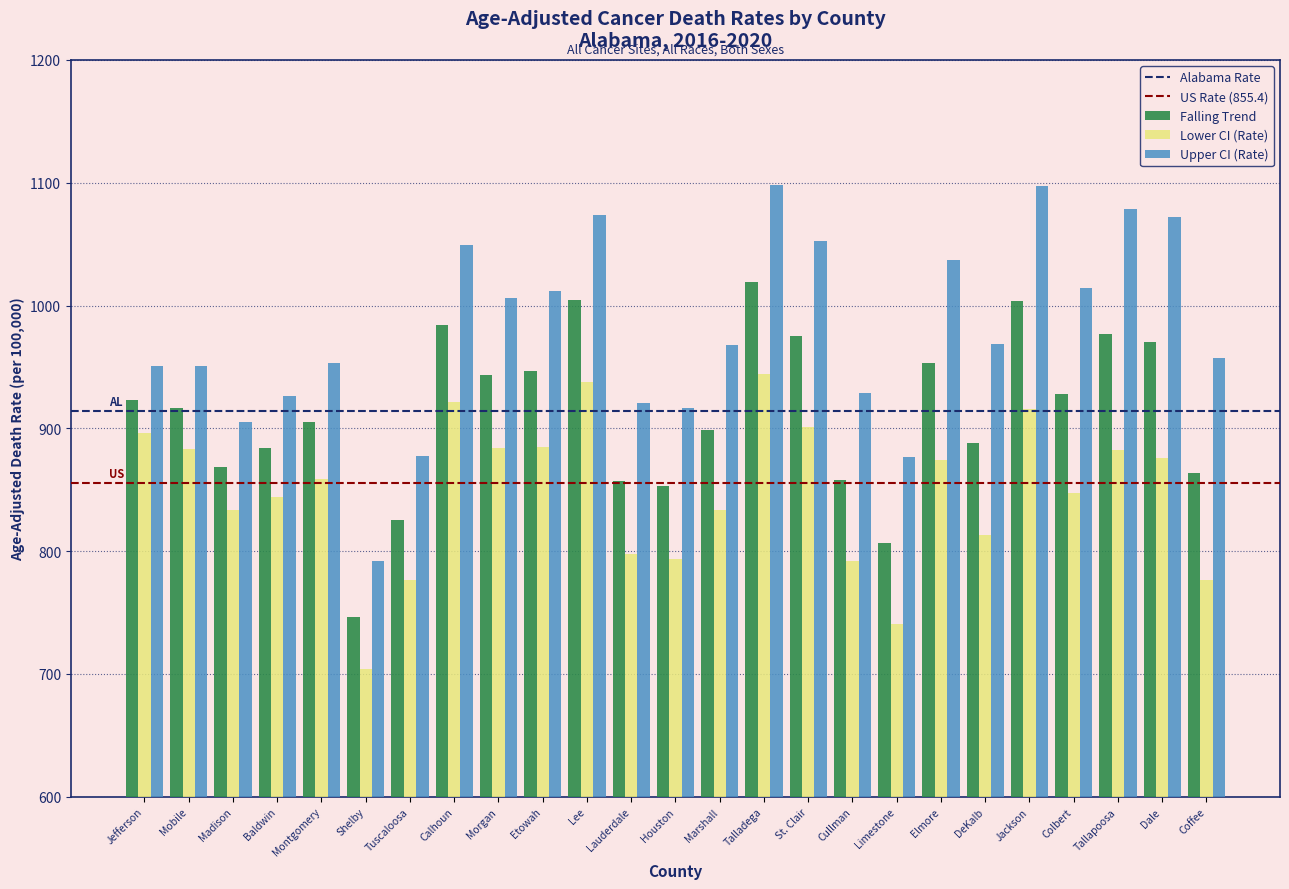

Read the Upper CI (Rate) value at Limestone.

876.8